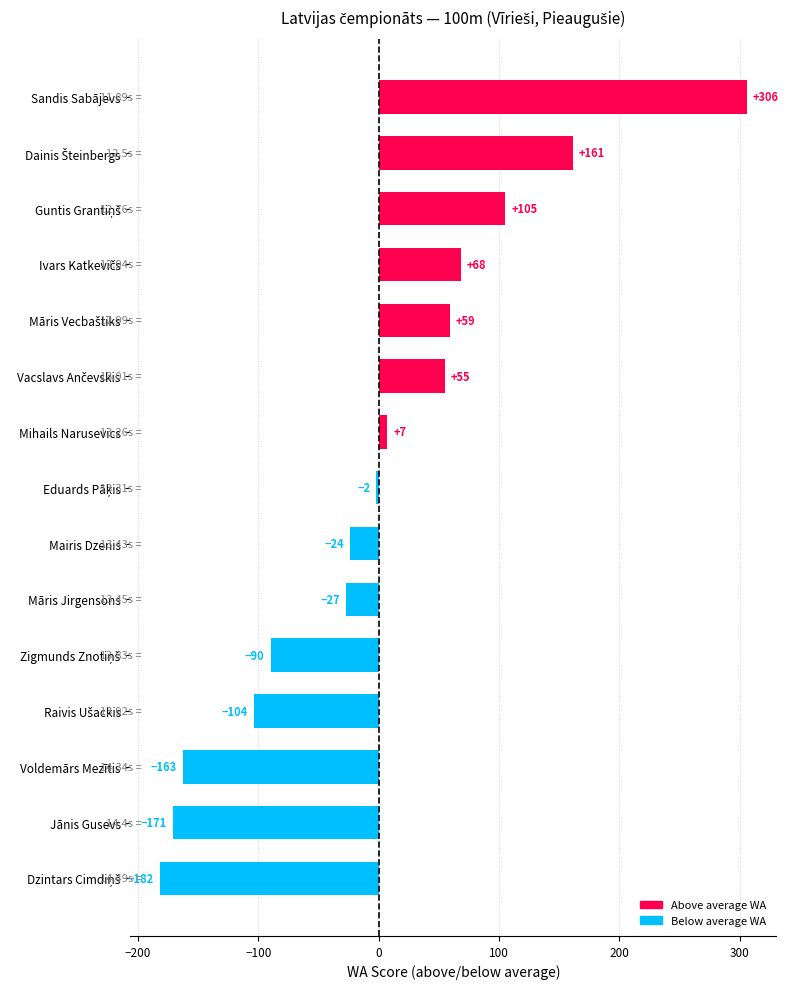

What is the label of the 1st bar from the top?

Sandis Sabājevs